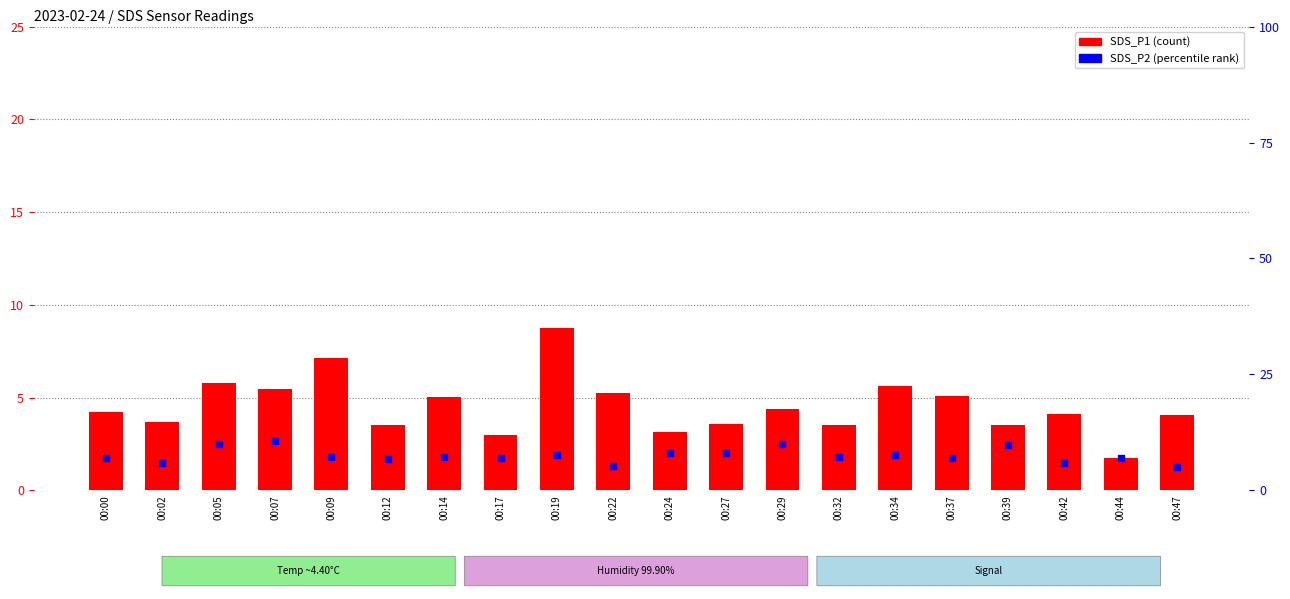

What are all the series names shown in the legend?

SDS_P1, SDS_P2